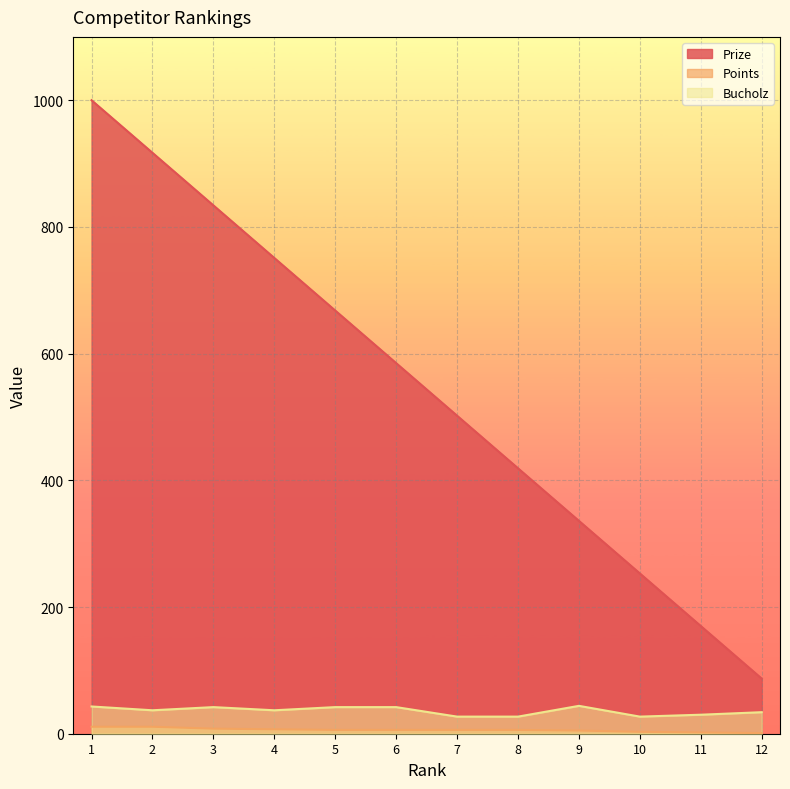

True or false: Points and Prize intersect in this chart.

False